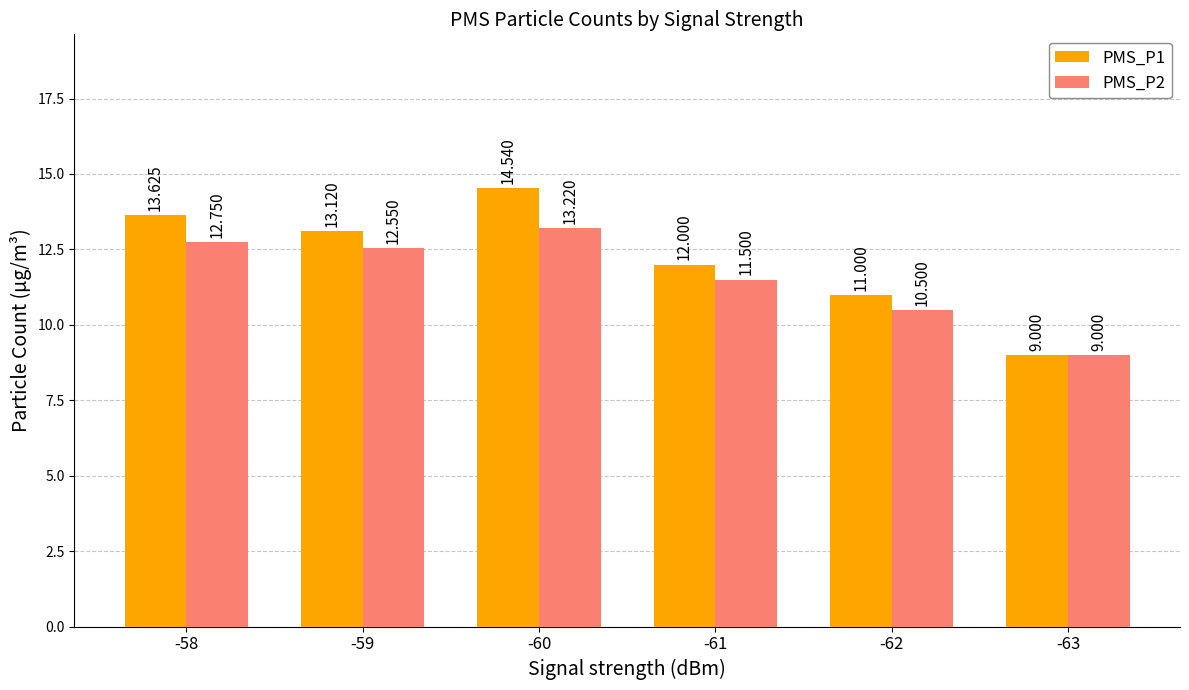

At which label is PMS_P1 closest to 11?

-62